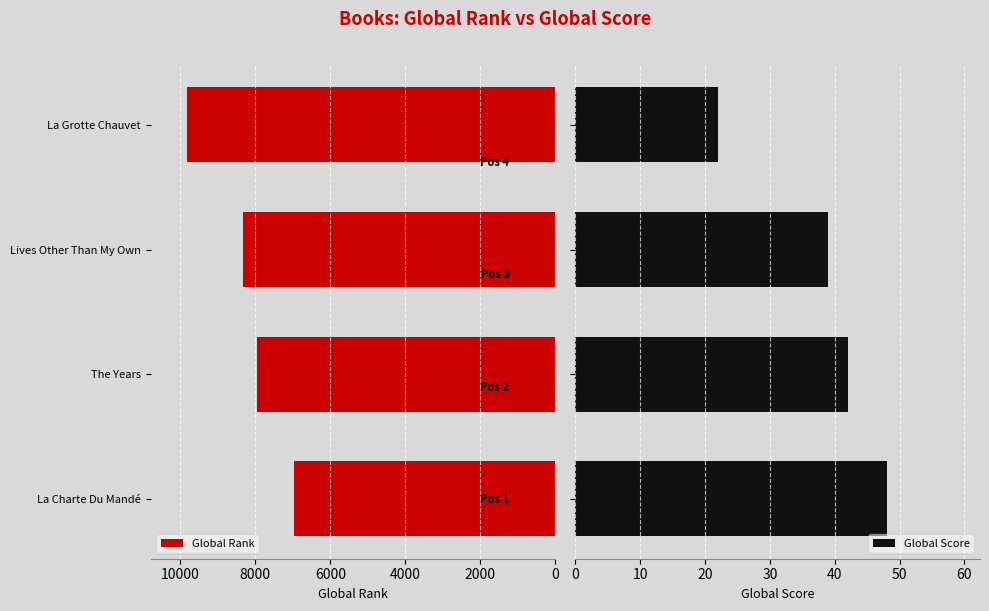

What is the lowest value of the Global Rank series?

6975